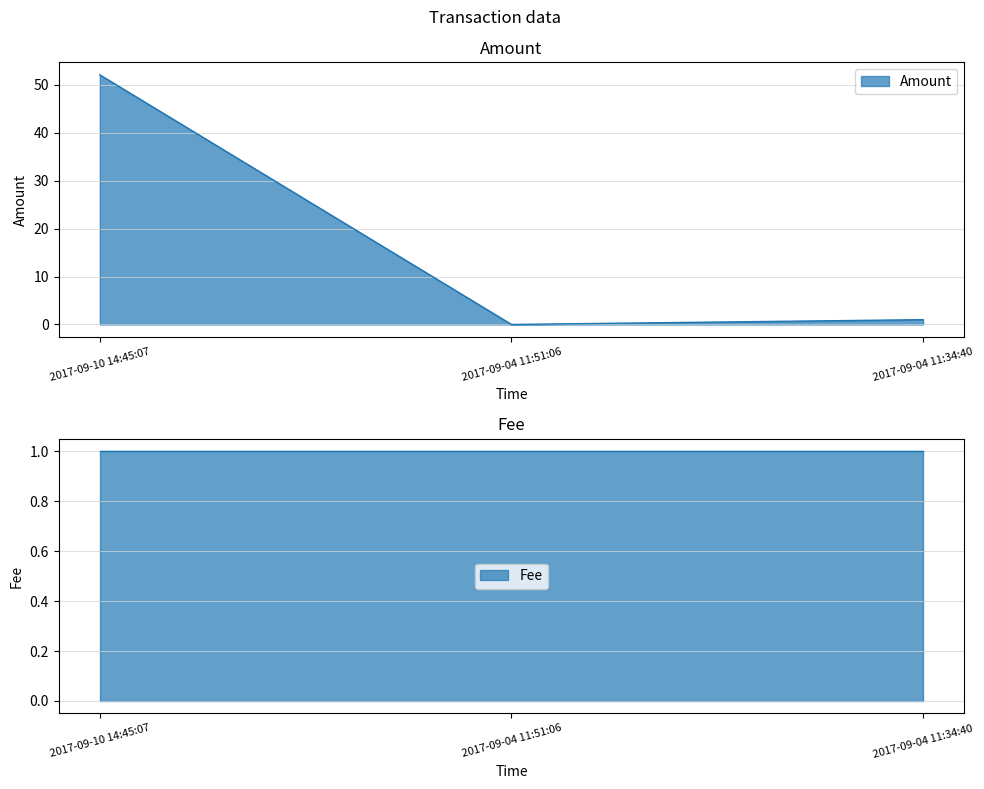

What is the value of the 3rd point from the left?

1.0